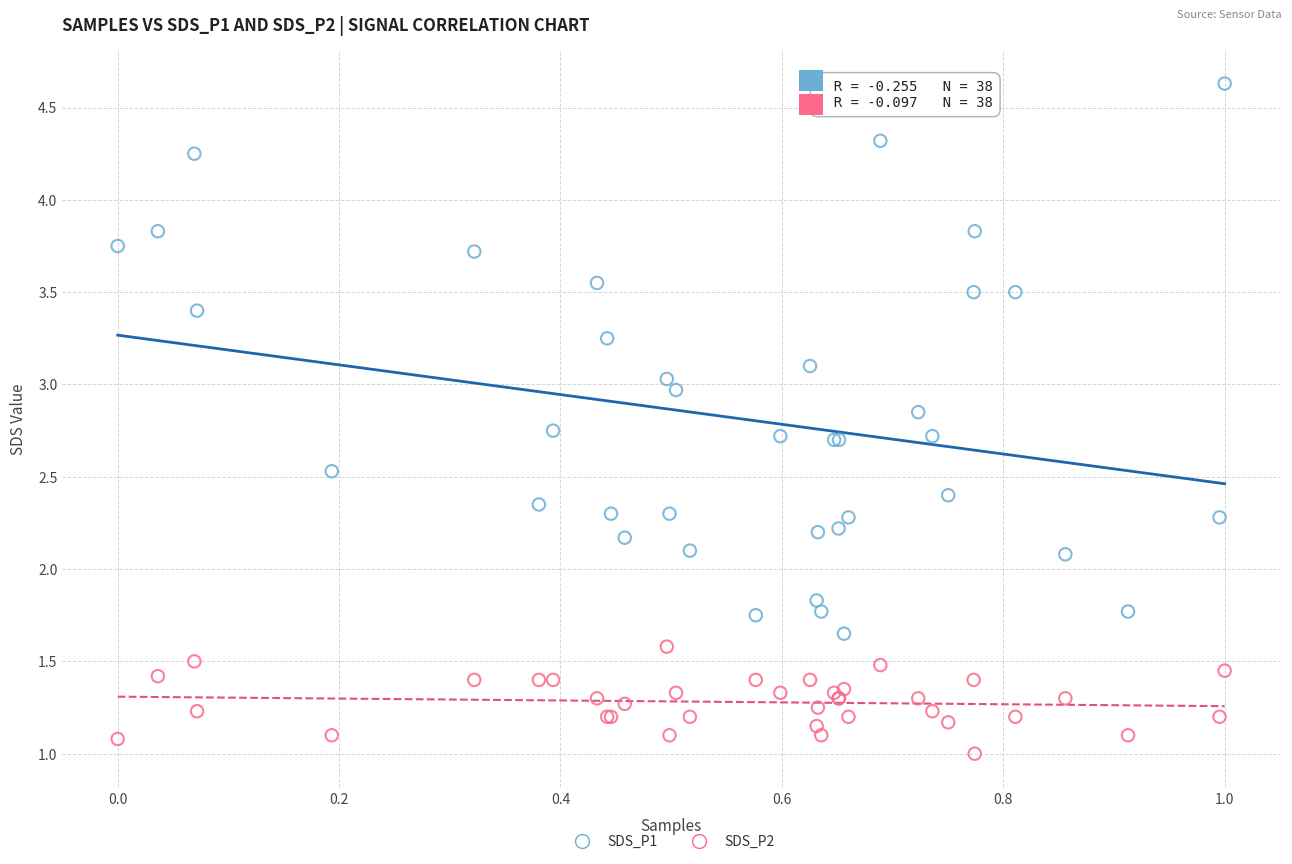

Which series has the widest spread of Y values?

SDS_P1